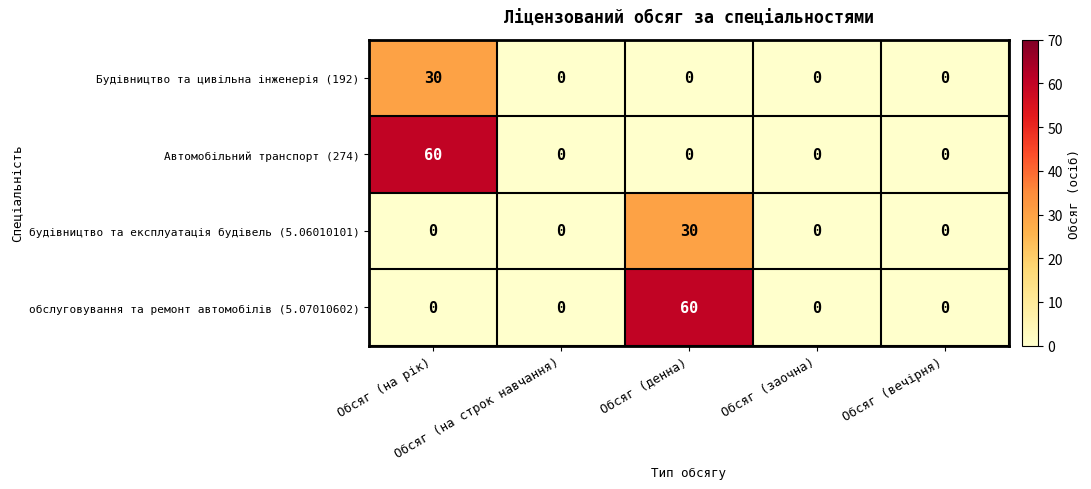

What is the difference between the maximum and second lowest values in the обслуговування та ремонт автомобілів (5.07010602) series?

60